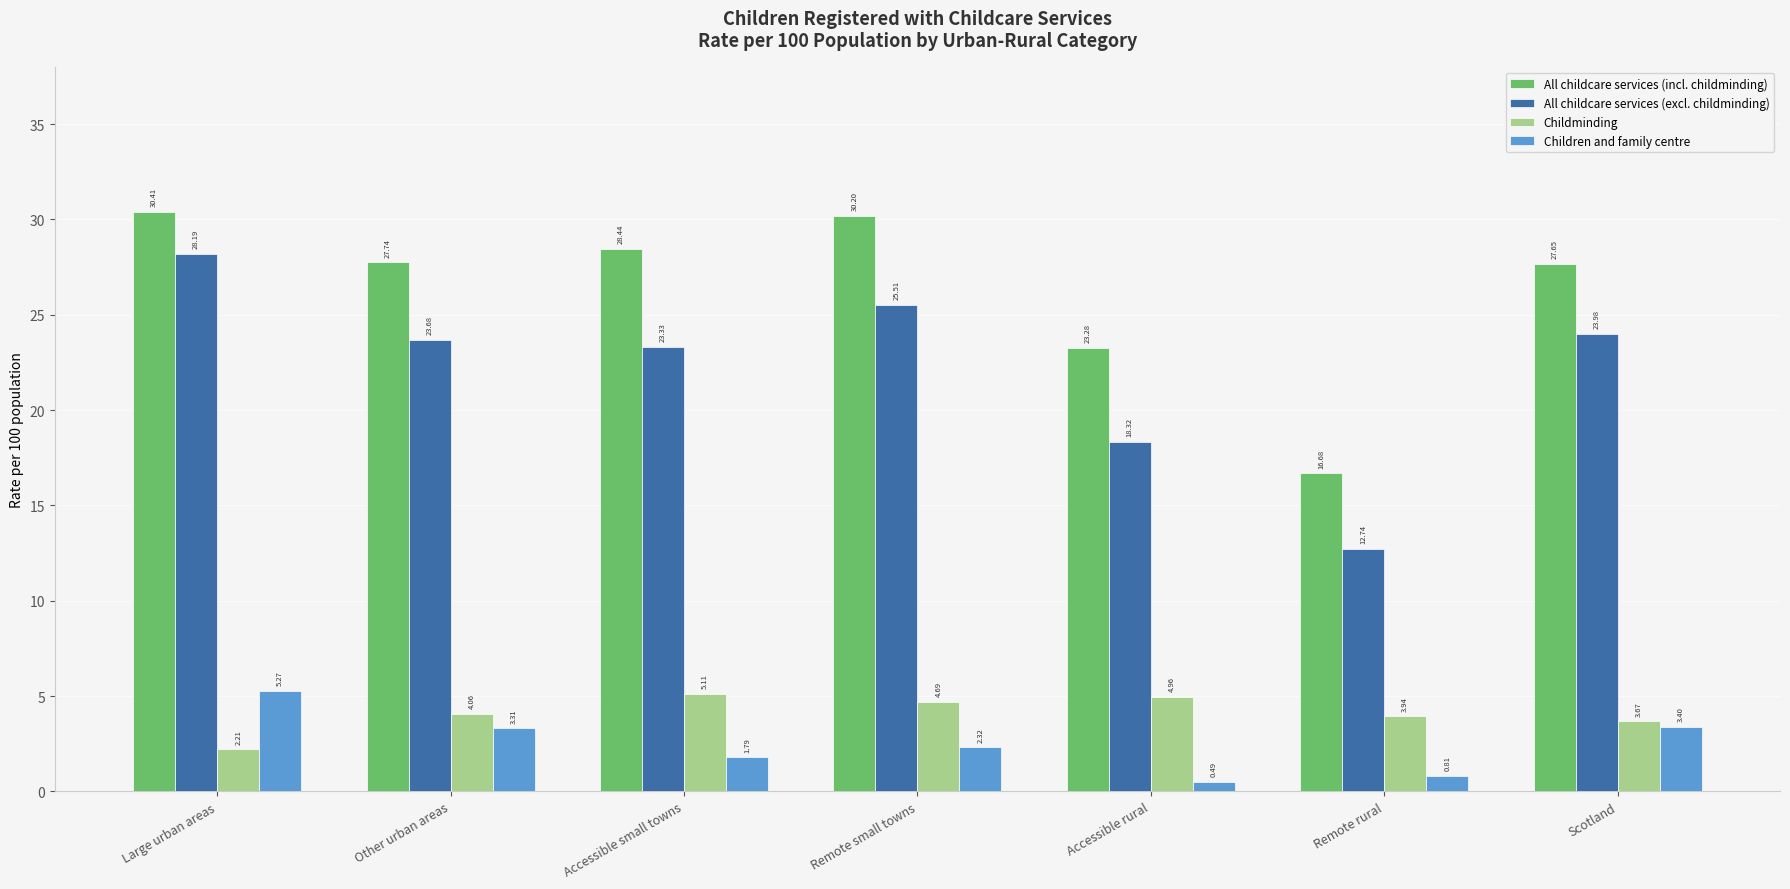

What is the sum of the All childcare services (excl. childminding) values at Large urban areas and Remote small towns?

53.7